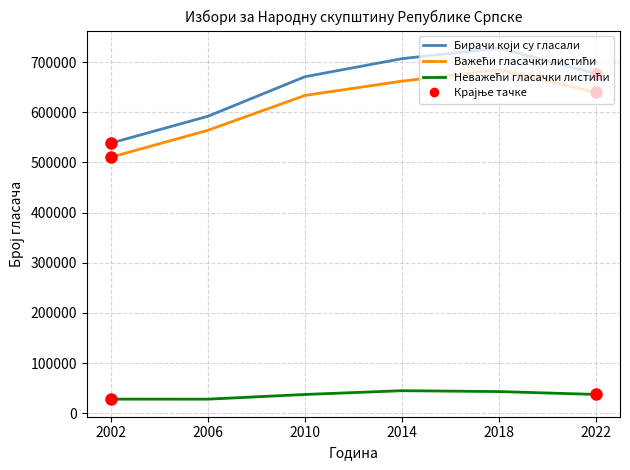

What is the total value across all series at 2022?

1353964